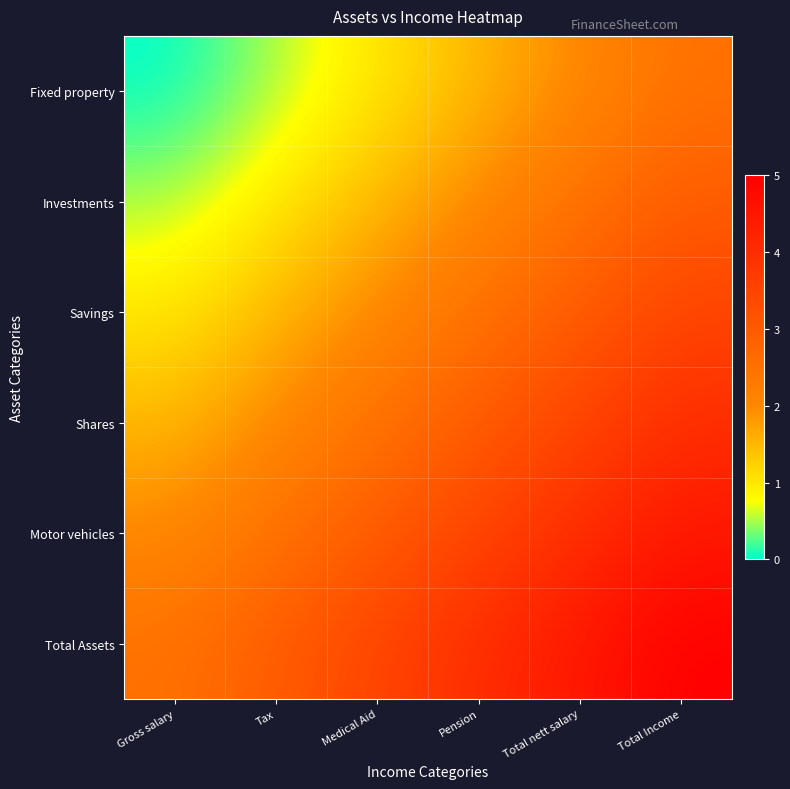

Reading right to left, what are all the values shown in this chart?

Fixed property: Total Income=2.5	Total nett salary=2.0	Pension=1.5	Medical Aid=1.0	Tax=0.5	Gross salary=0.0
Investments: Total Income=3.0	Total nett salary=2.5	Pension=2.0	Medical Aid=1.5	Tax=1.0	Gross salary=0.5
Savings: Total Income=3.5	Total nett salary=3.0	Pension=2.5	Medical Aid=2.0	Tax=1.5	Gross salary=1.0
Shares: Total Income=4.0	Total nett salary=3.5	Pension=3.0	Medical Aid=2.5	Tax=2.0	Gross salary=1.5
Motor vehicles: Total Income=4.5	Total nett salary=4.0	Pension=3.5	Medical Aid=3.0	Tax=2.5	Gross salary=2.0
Total Assets: Total Income=5.0	Total nett salary=4.5	Pension=4.0	Medical Aid=3.5	Tax=3.0	Gross salary=2.5